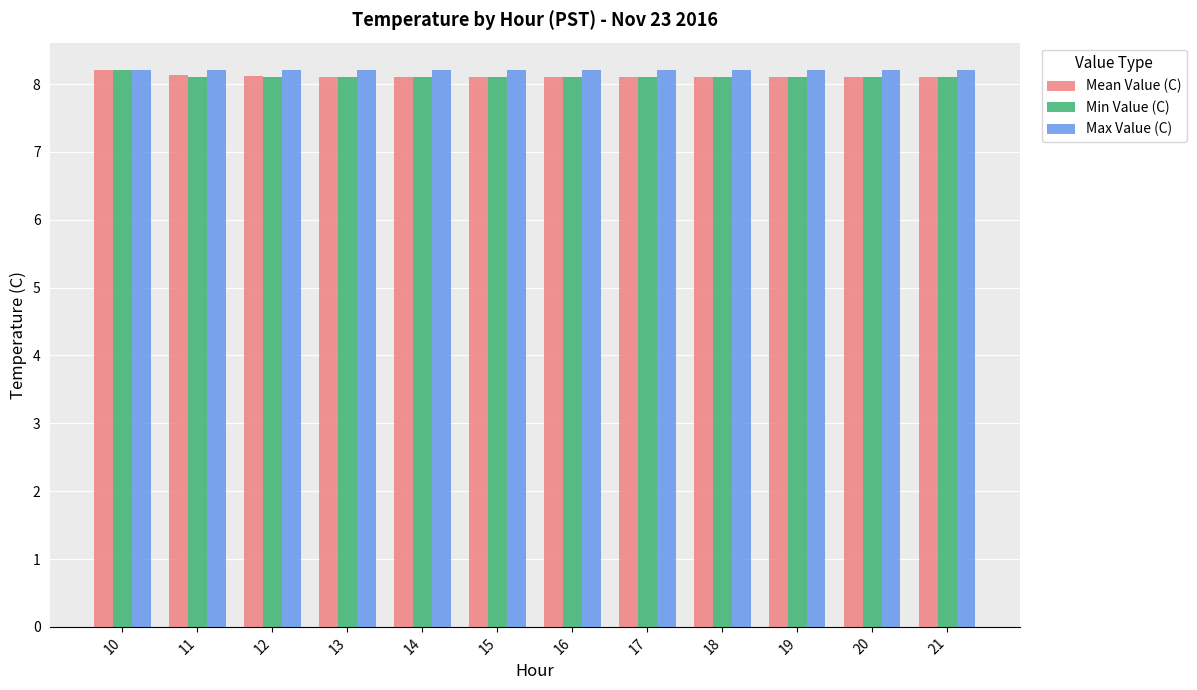

What is the maximum value shown in the chart?

8.2